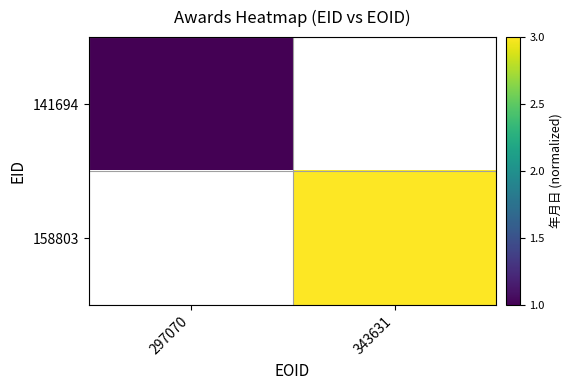

What value does the 158803 series have at 343631?

3.0